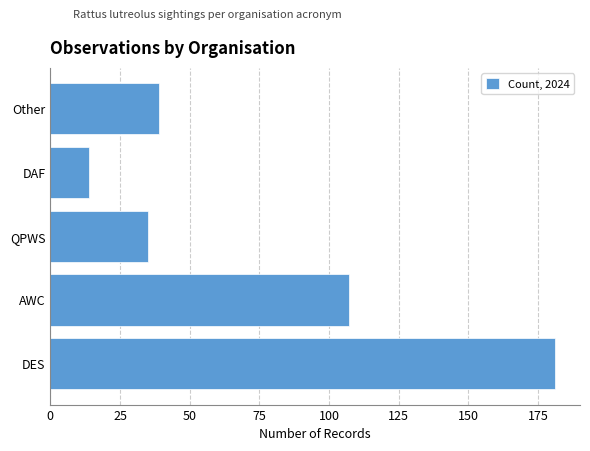

What is the greatest value displayed?

181